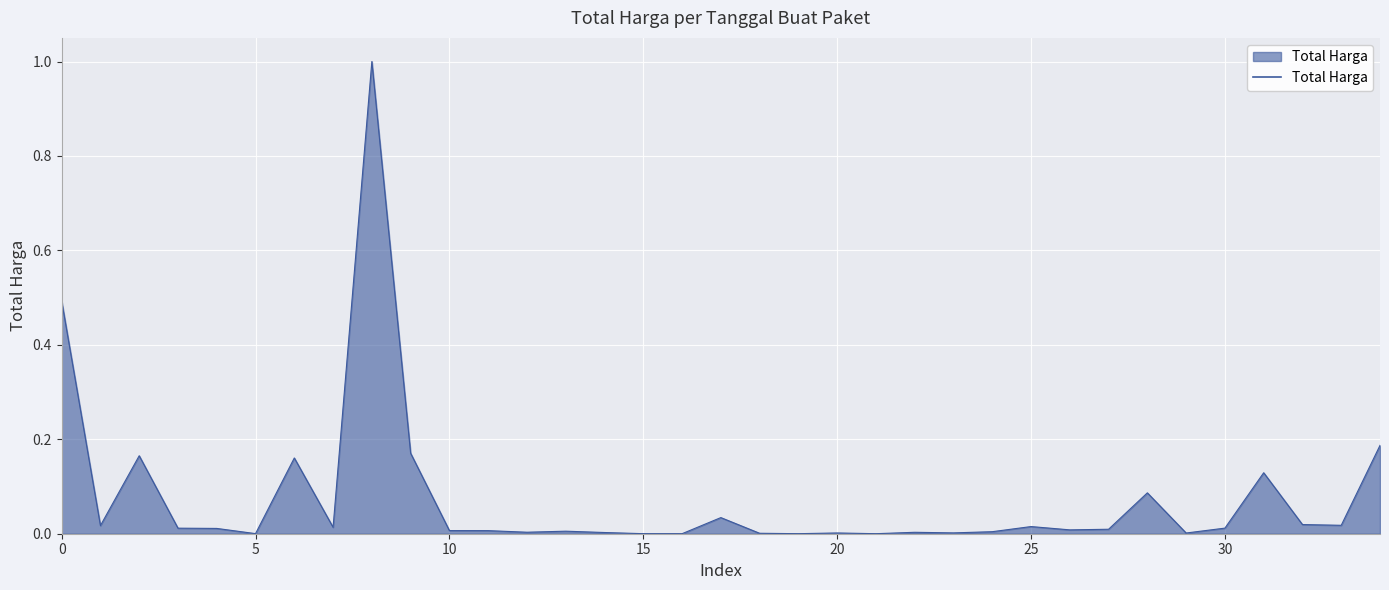

What is the difference between the maximum and minimum values?

1.0